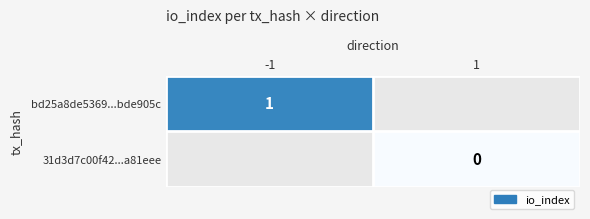

The value of bd25a8de5369...bde905c at -1 is 1. True or false?

True